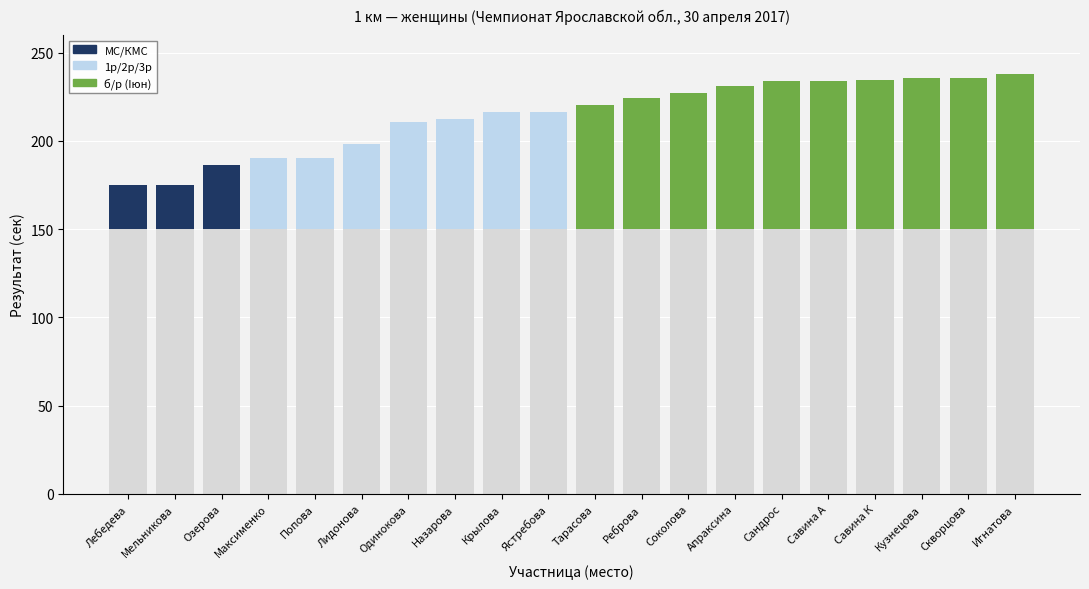

What is the difference between the maximum and minimum values in the б/р (Iюн) series?

88.0